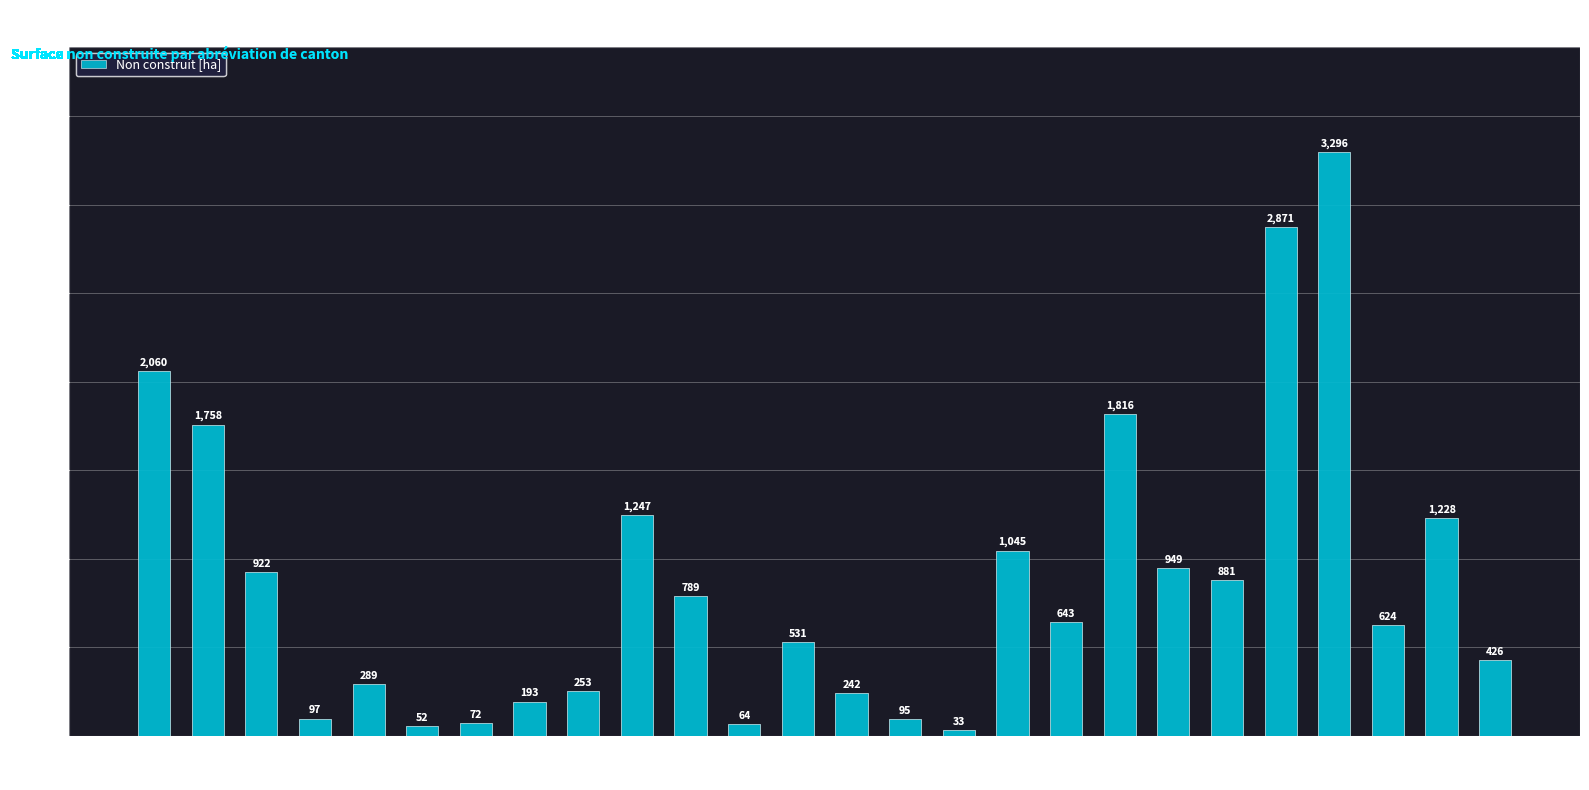

List the labels in order of value, largest first.

VS, VD, ZH, AG, BE, FR, GE, SG, TG, LU, TI, SO, GR, NE, BL, JU, SZ, ZG, SH, GL, UR, AR, NW, BS, OW, AI